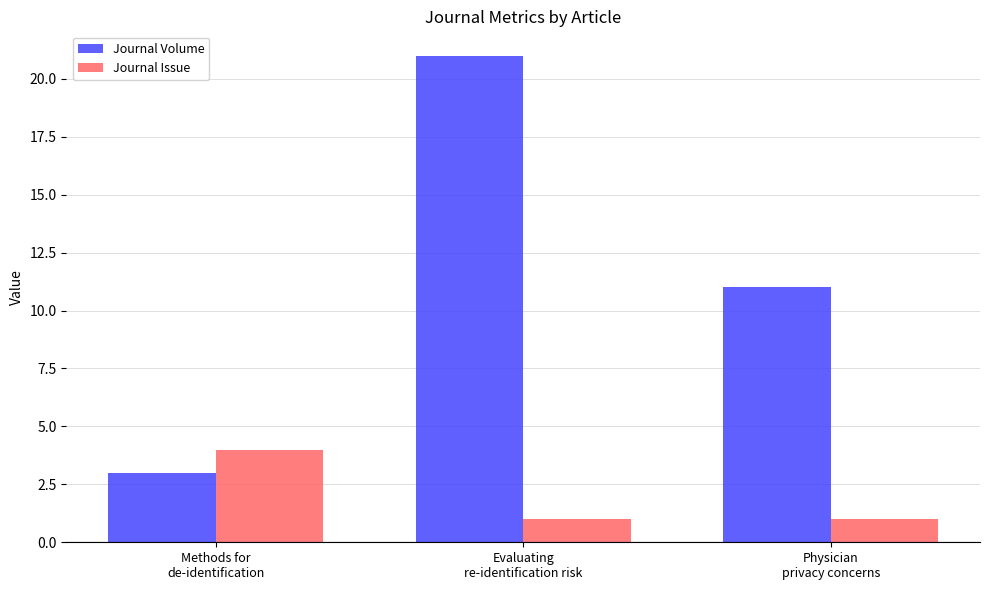

What is the difference between the second highest and minimum values in the Journal Volume series?

8